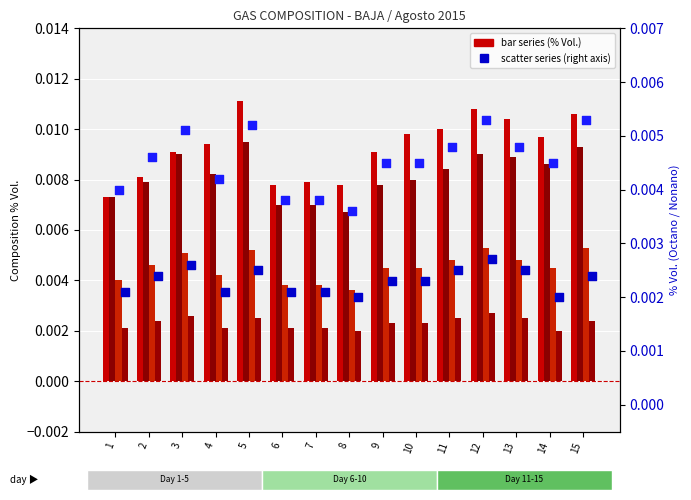

At how many categories does at least one series exceed 0?

15